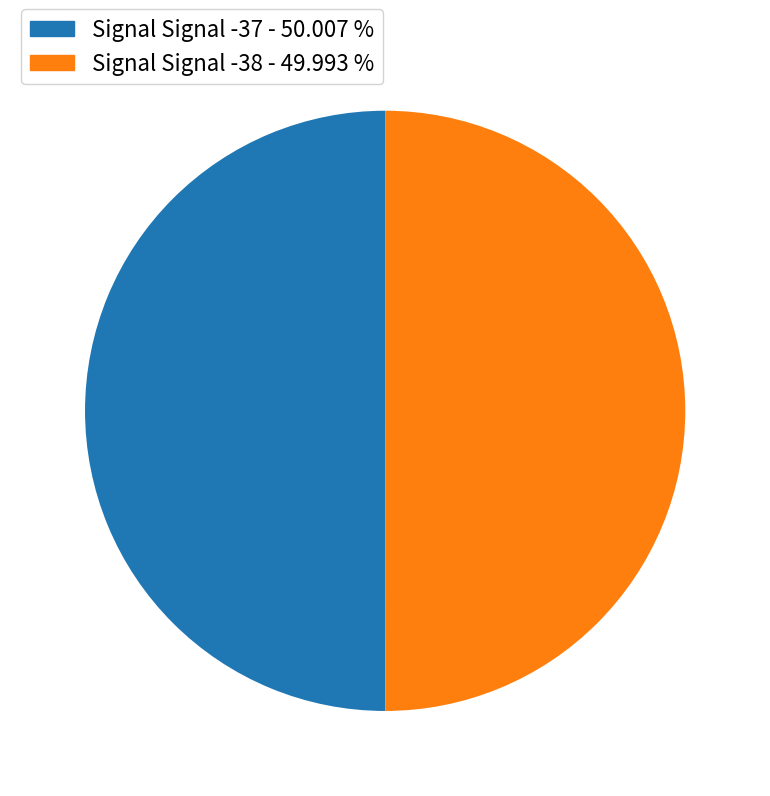

How many segments does this pie chart have?

2